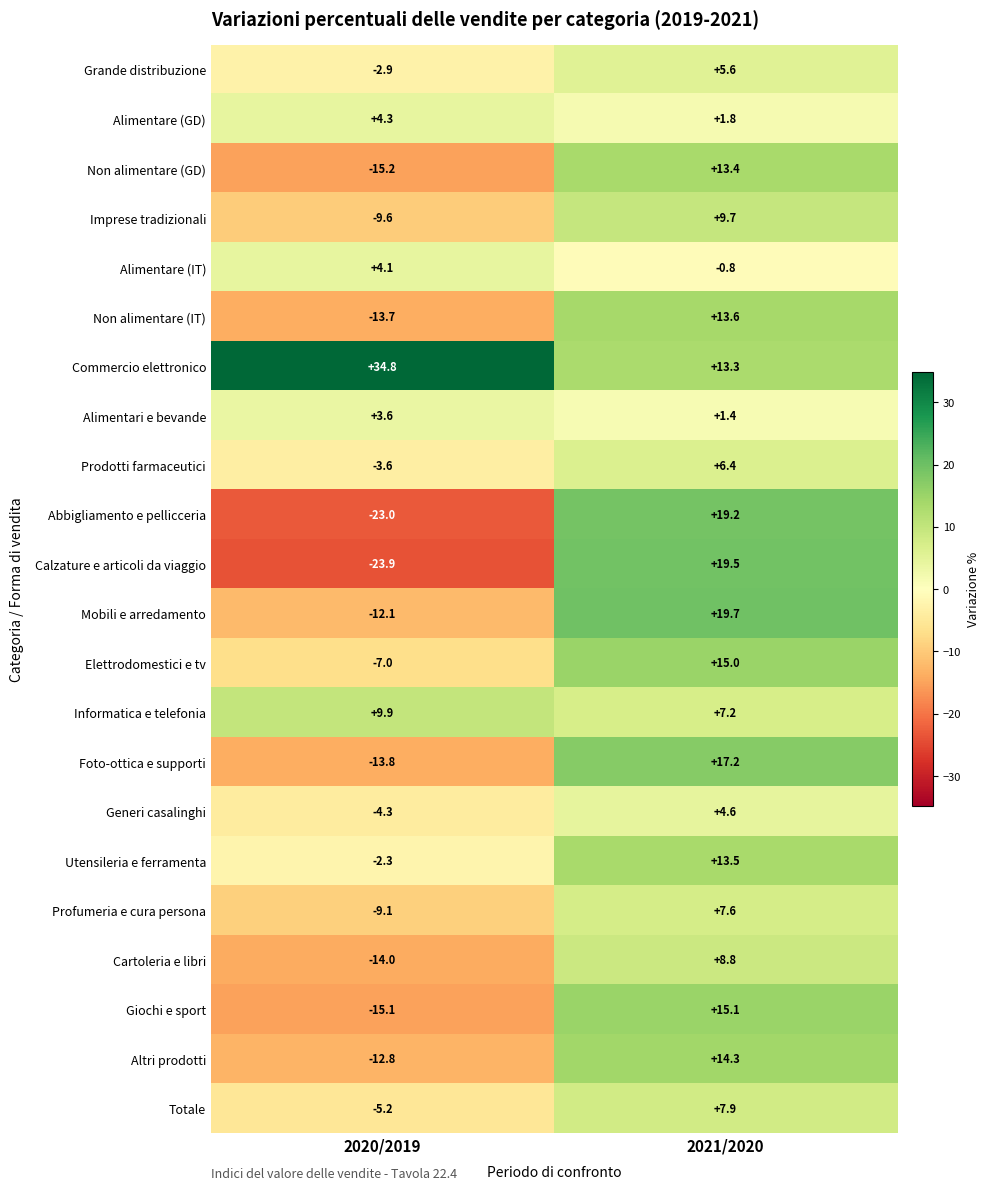

What is the minimum value for Utensileria e ferramenta?

-2.3